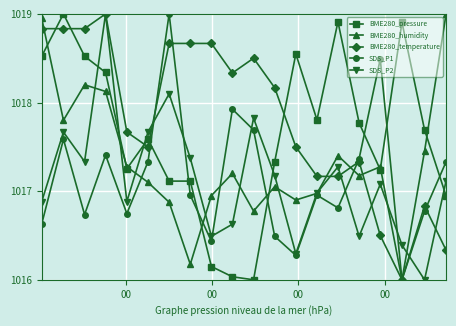

In SDS_P1, how many points are higher than both neighbors (excluding endpoints)?

6